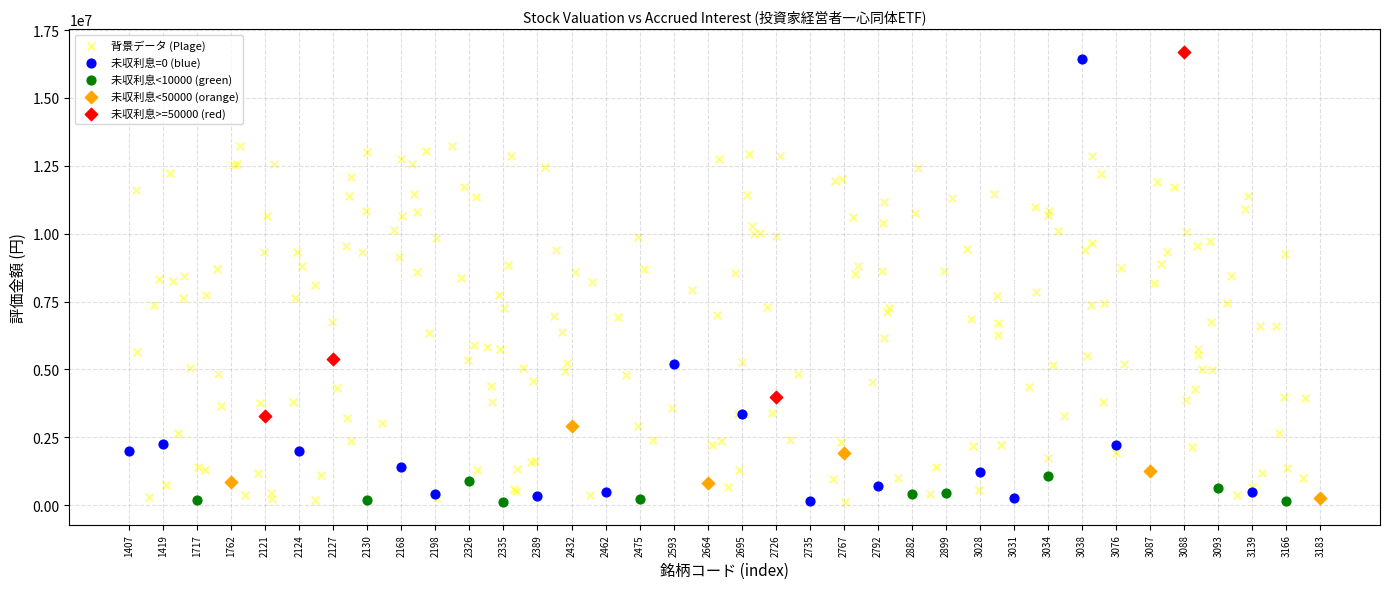

Which series has the largest Y range (max minus min)?

未収利息=0 (blue)